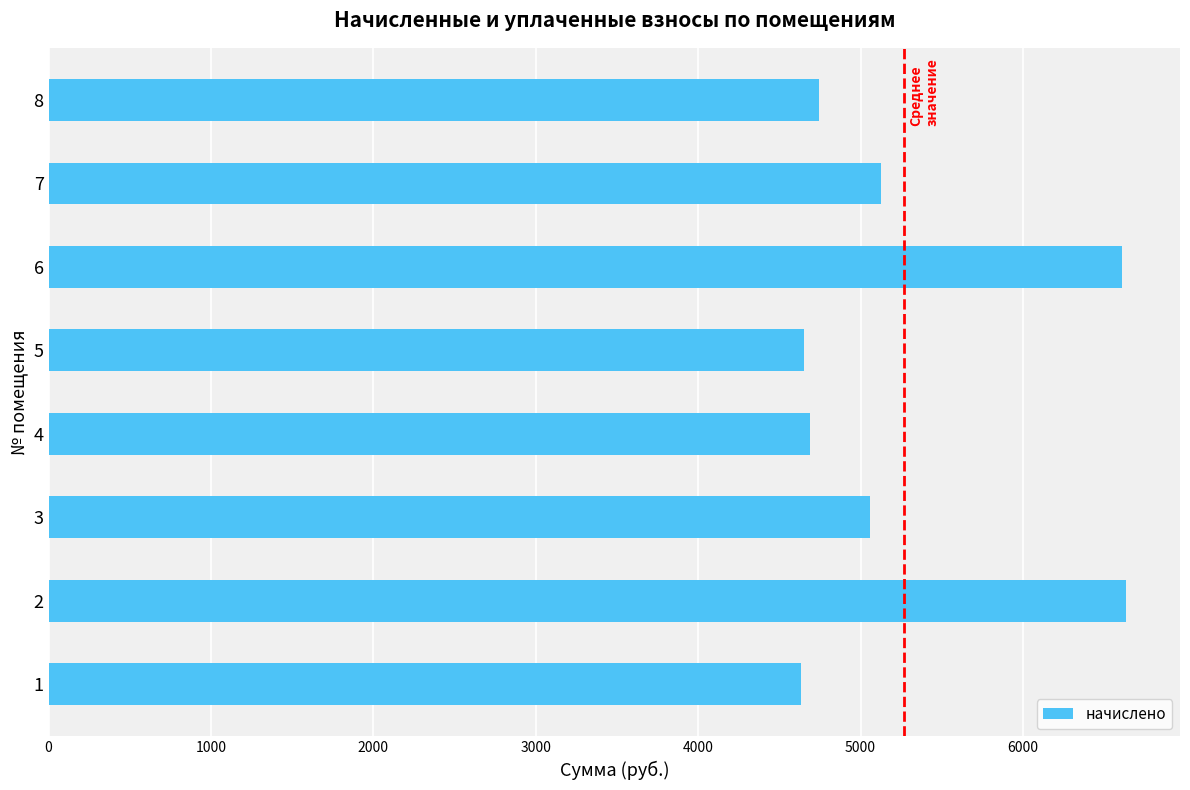

What is the change in value from 5 to 7?

+472.3